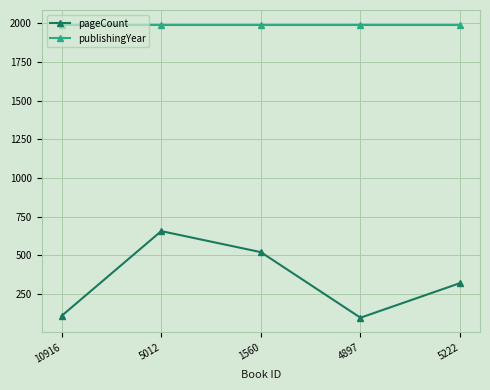

Does the chart display data point markers on the line(s)?

Yes